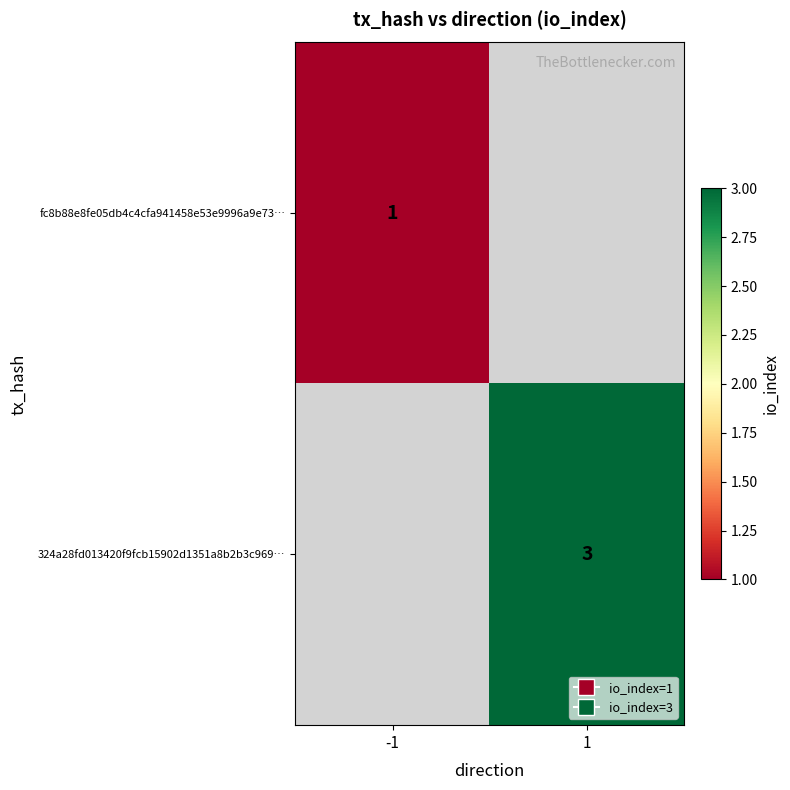

The value of fc8b88e8fe05db4c4cfa941458e53e9996a9e73… at -1 is 1. True or false?

True